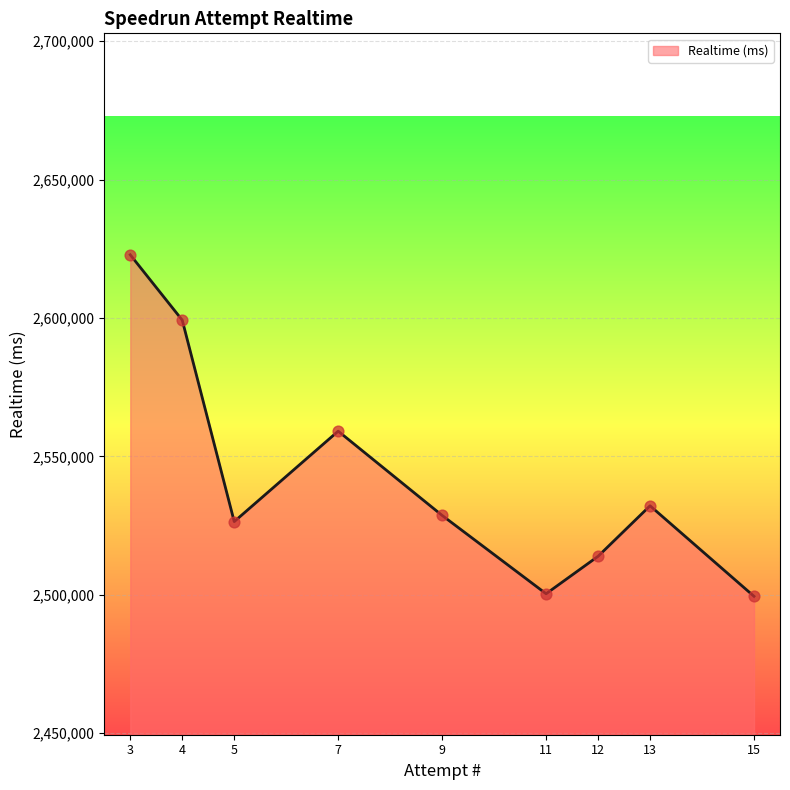

Between 3 and 15, which is larger?

3